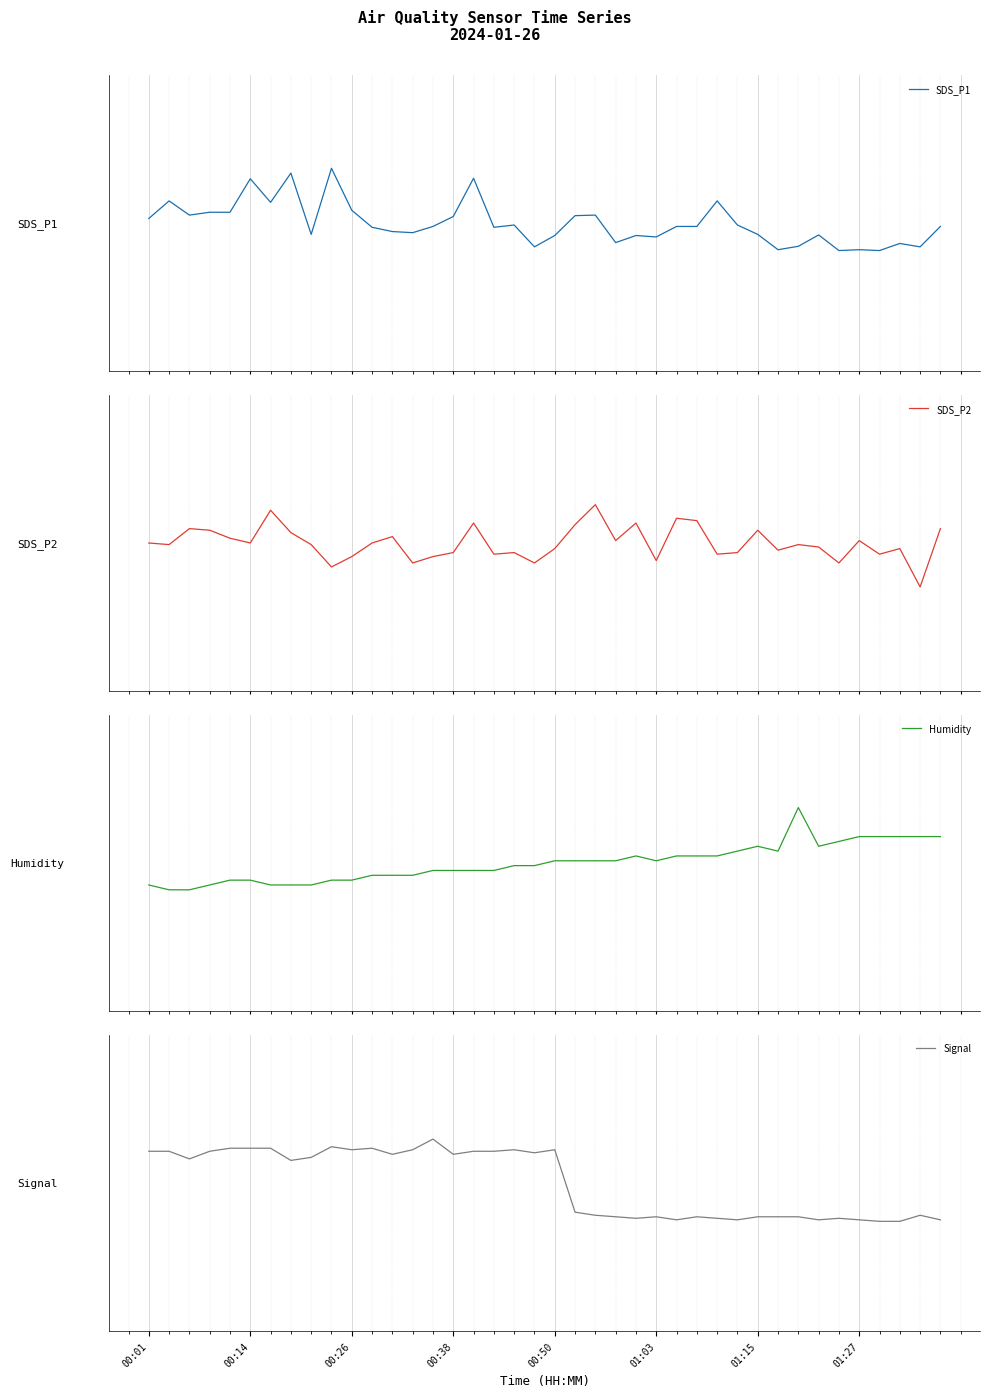

How many values in Humidity are below zero?

20